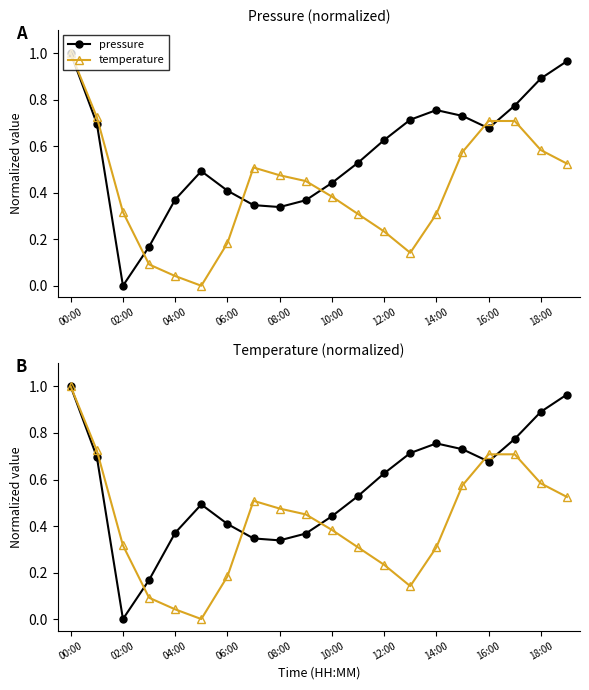

What are all the series names shown in the legend?

pressure, temperature